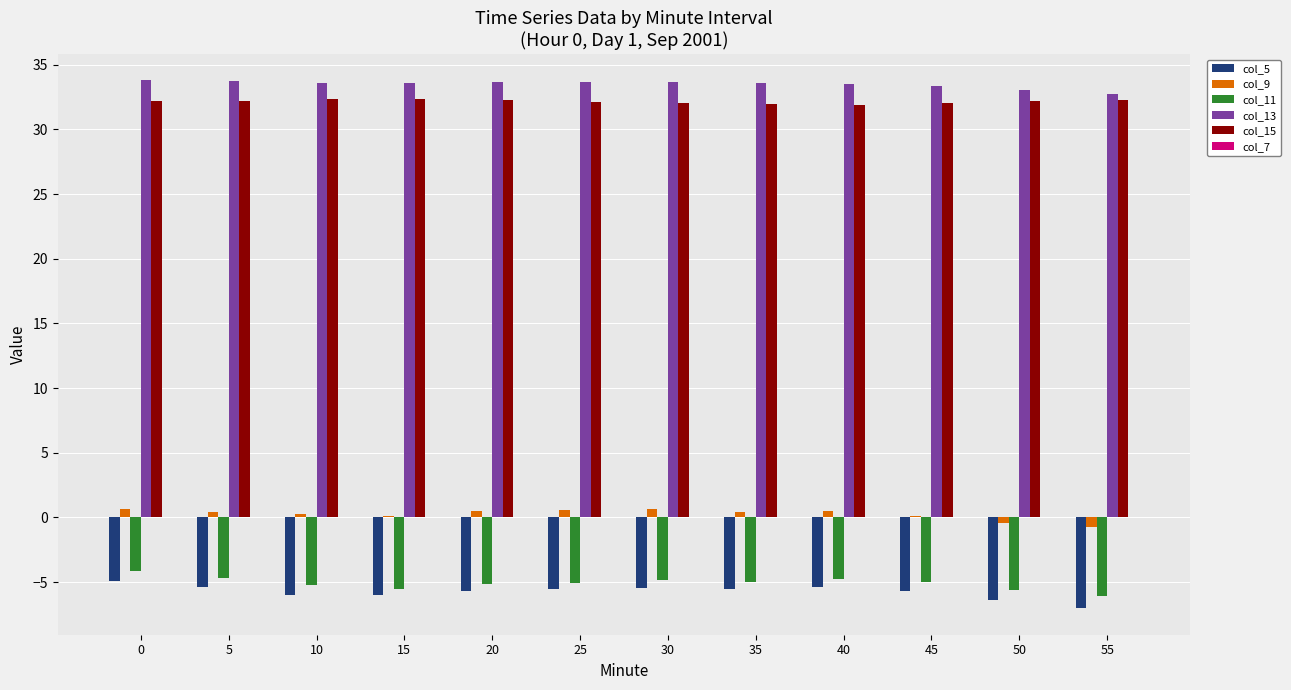

Is it true that col_11 equals -1.4 at 35?

False